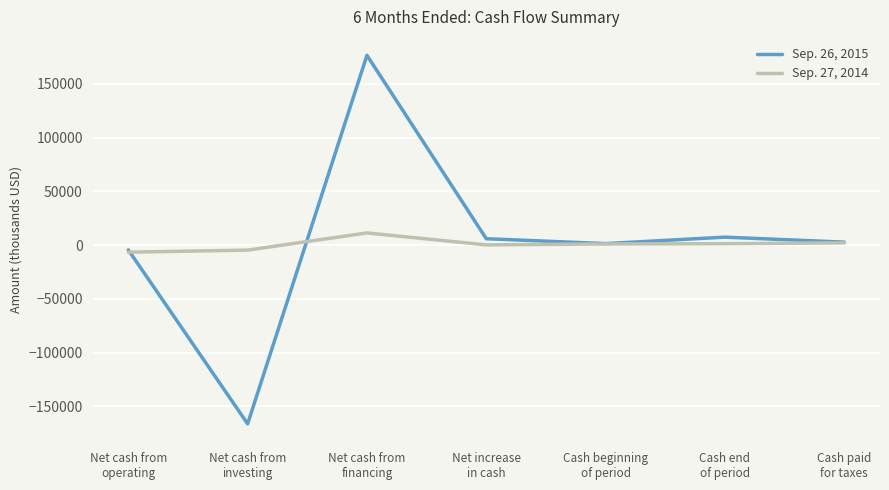

List the series in order of their overall mean, lowest first.

Sep. 27, 2014, Sep. 26, 2015